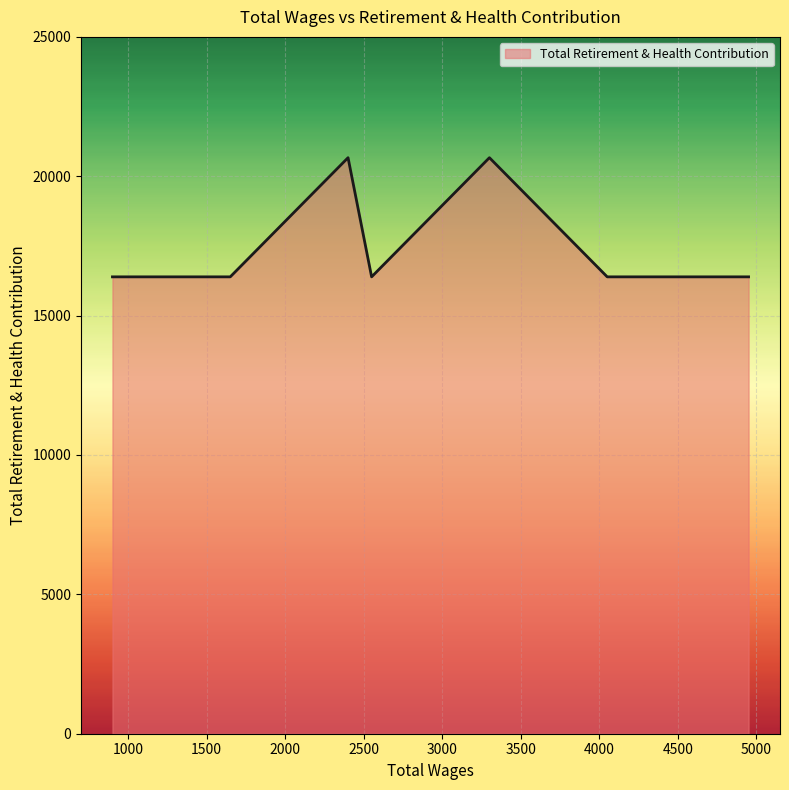

What is the sum of all values?

123287